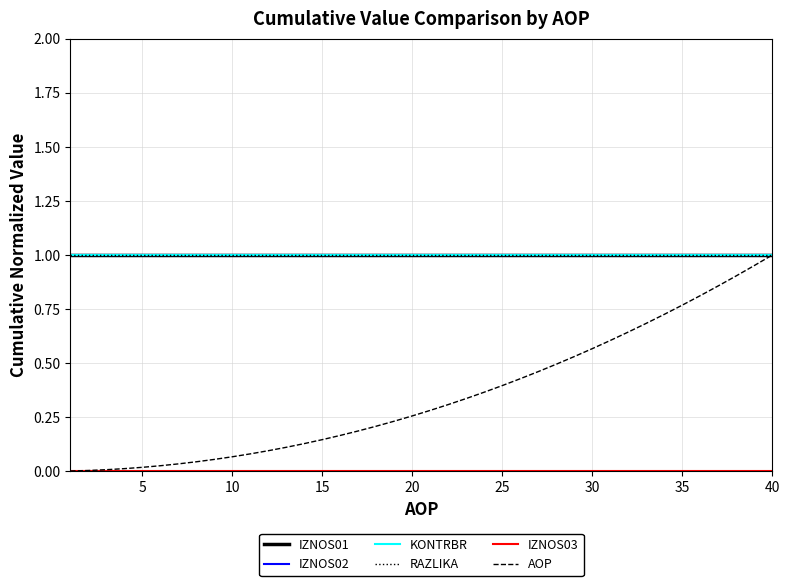

Which series has the widest spread of values?

AOP